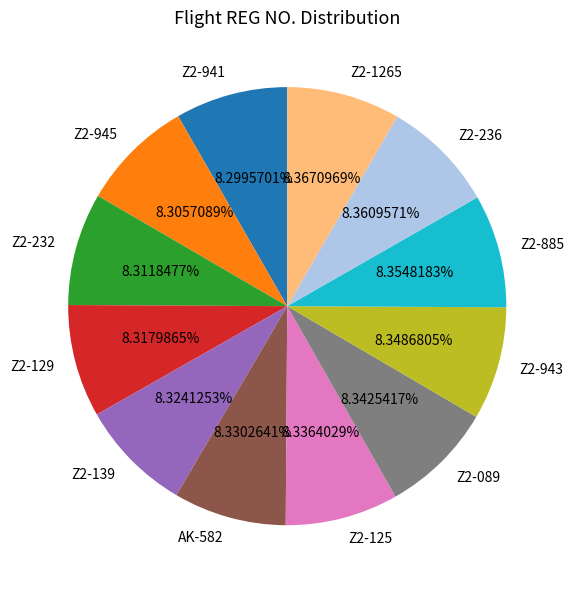

Count the number of slices in the pie.

12